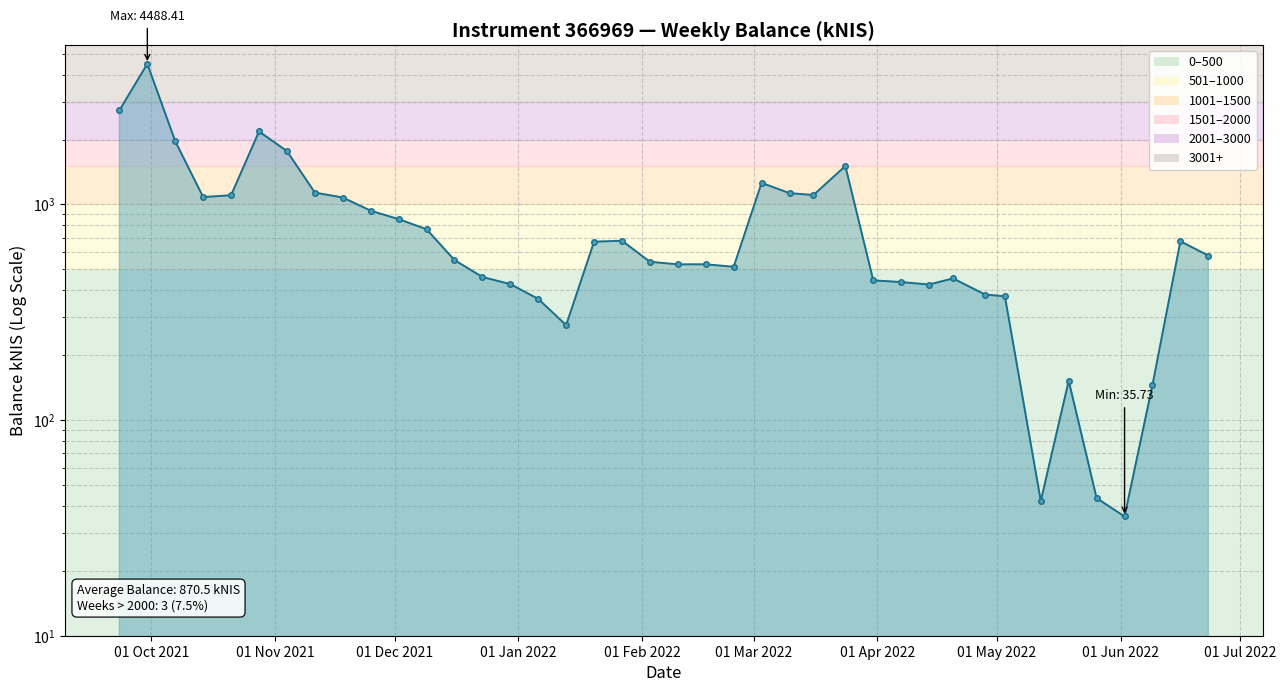

What is the maximum value shown in the chart?

4488.4